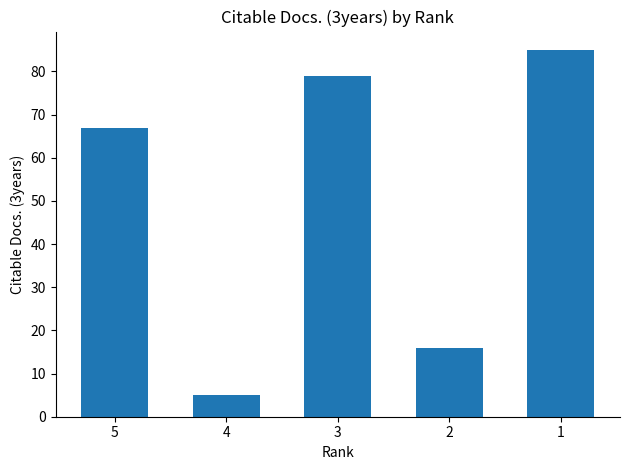

Count the number of categories in the chart.

5